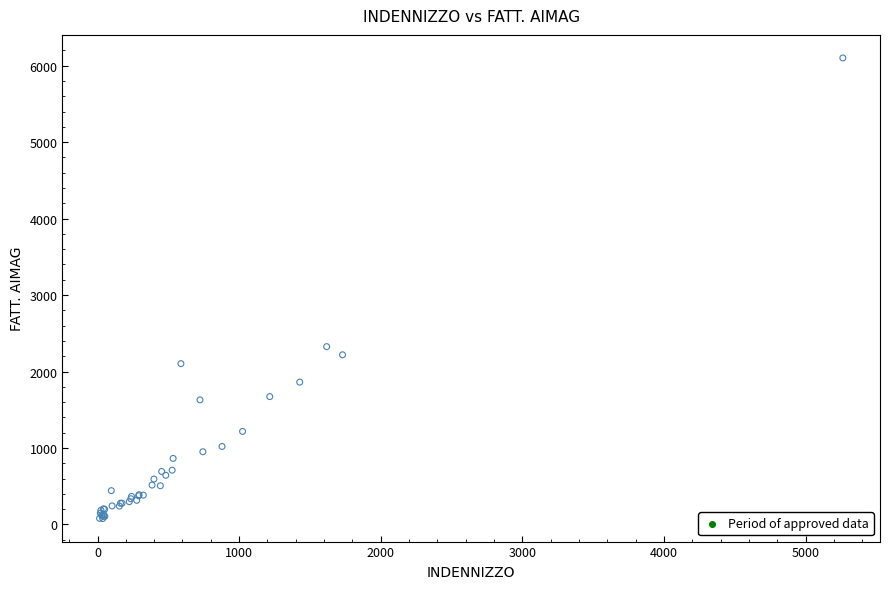

What Y value in the scatter plot is closest to 3089?

2325.2